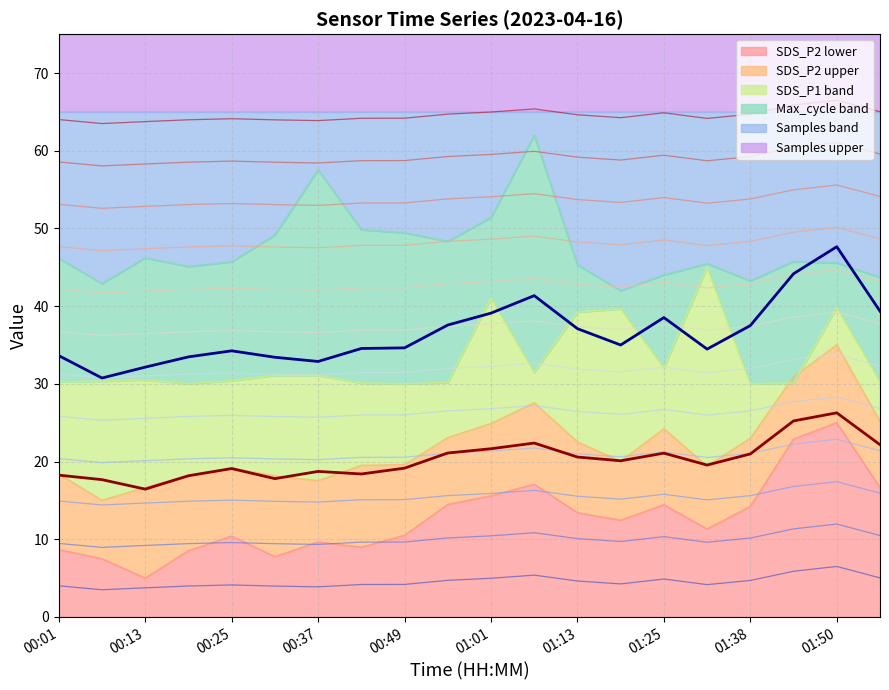

How many data points does each series have?

20